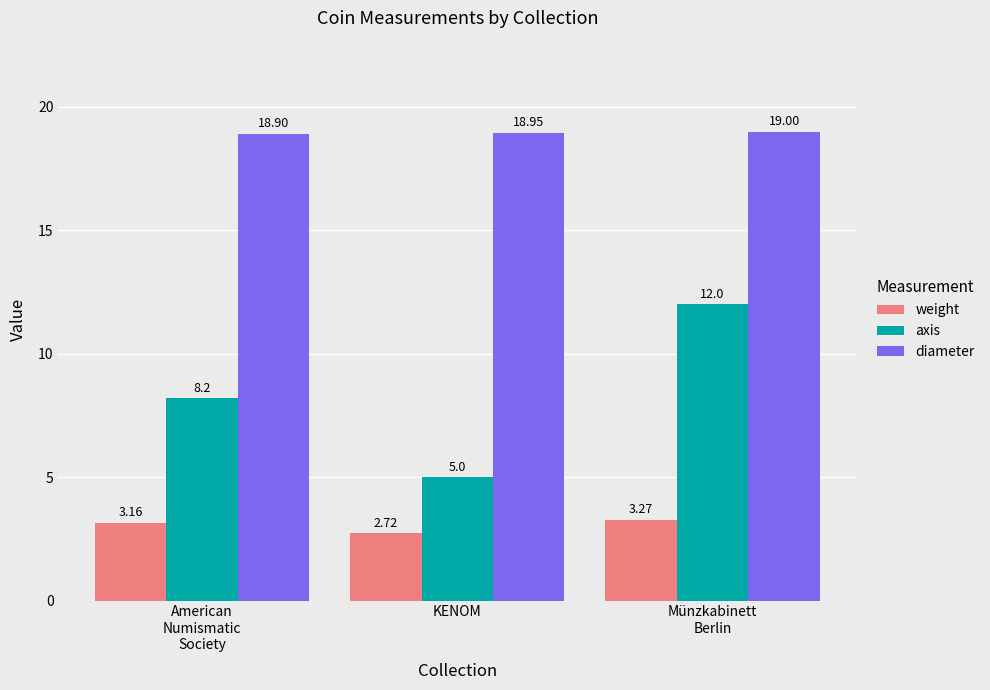

Which series changed the most between KENOM and Münzkabinett
Berlin?

axis